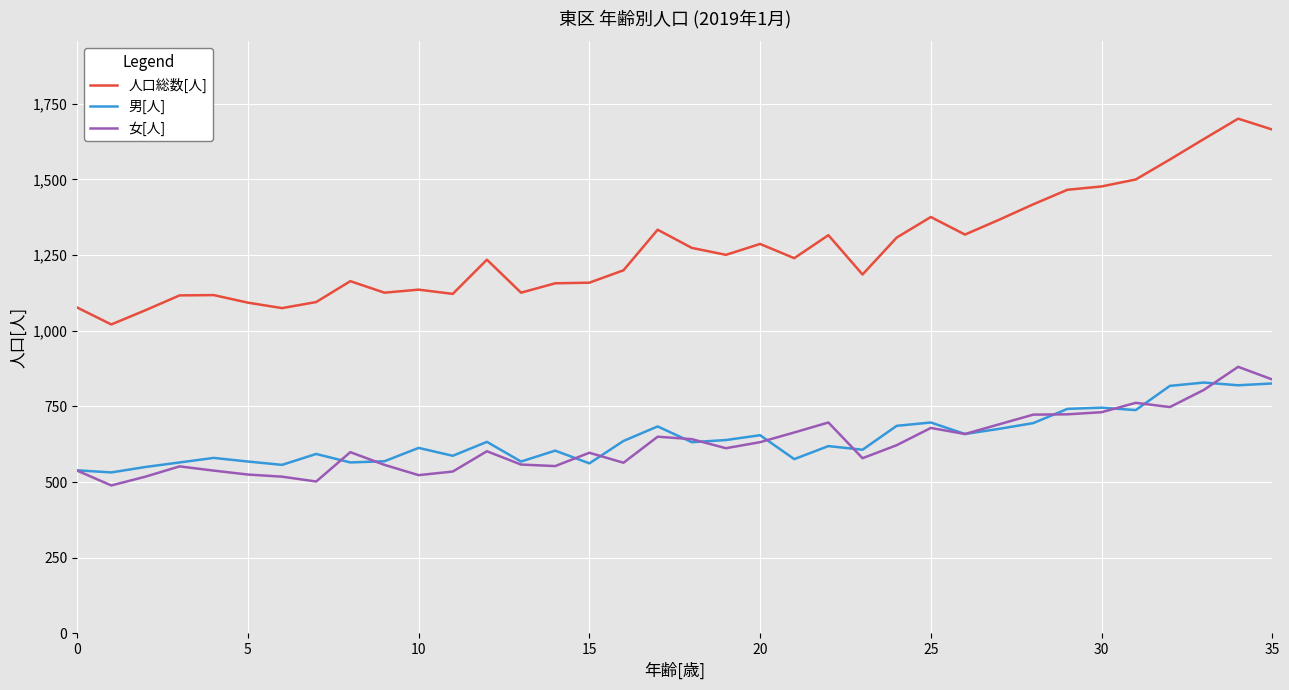

True or false: 女[人] has more than 1 points higher than both neighbors.

True